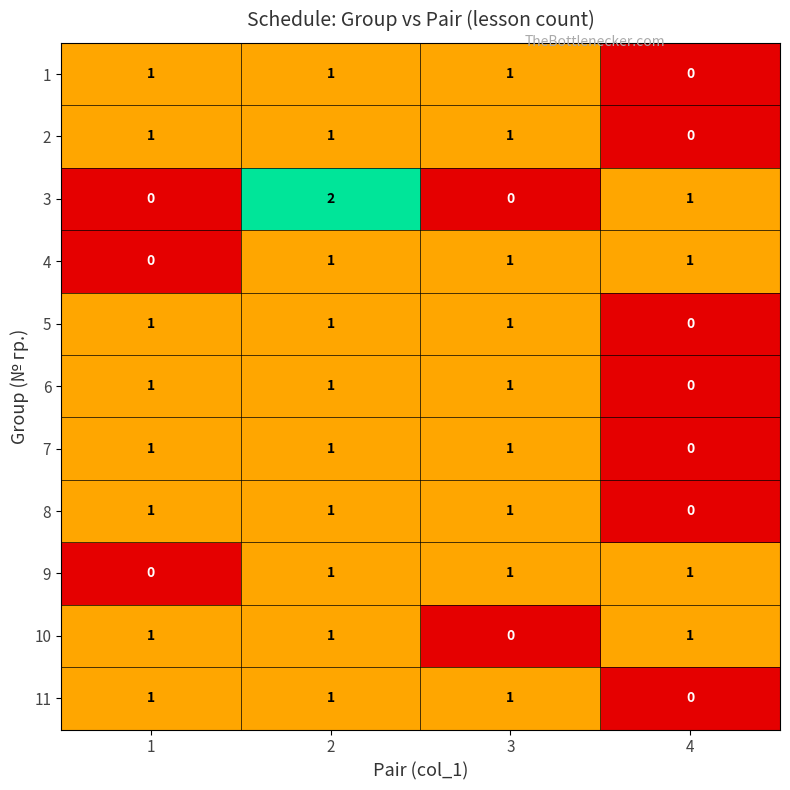

Which series has the widest spread of values?

3